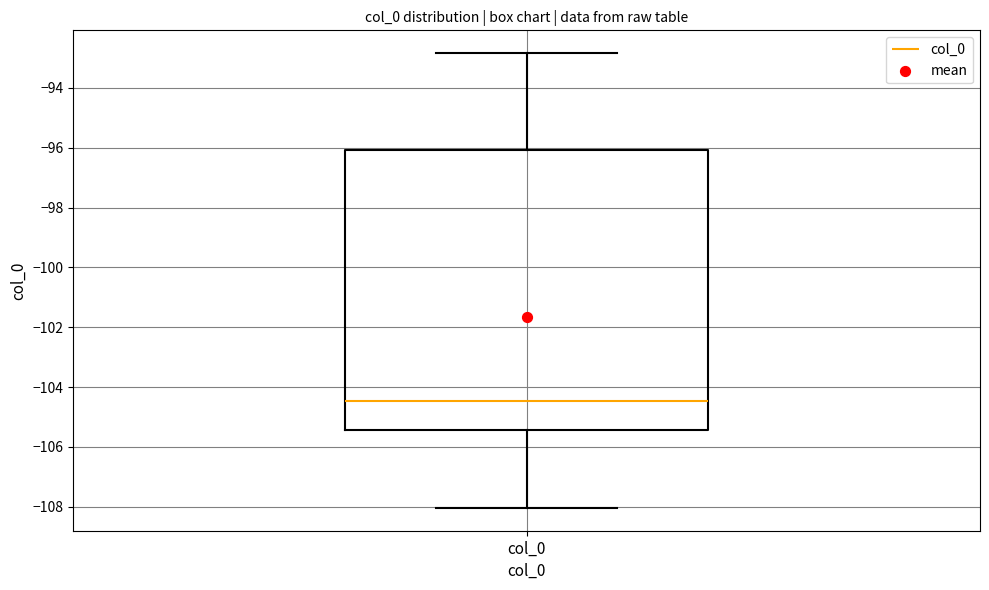

Transcribe this box plot: give where the median line is, the range the box spans, and where the two whiskers end, as read against the y-axis. The values are not printed on the chart, so give them approximately, as read against the axis.

median -104.4, box -105.4 to -96.0, whiskers -108.0 to -92.8